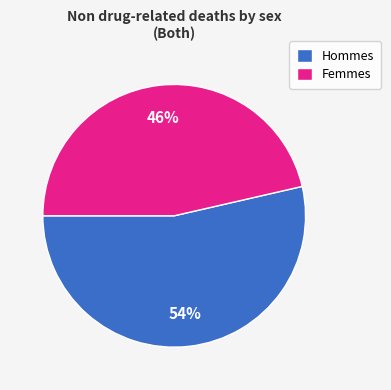

Is the sum of Hommes and Femmes greater than half?

Yes